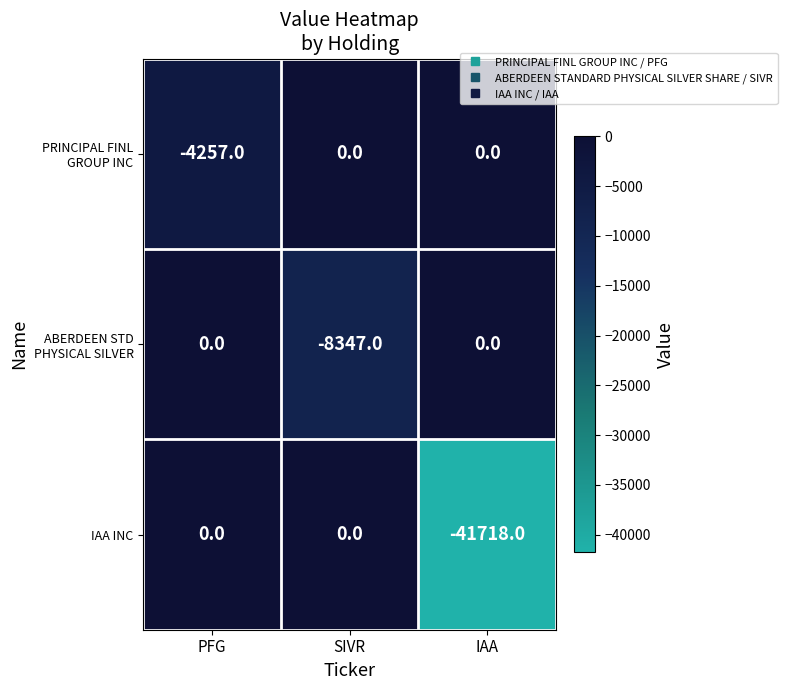

What is the total value across all series at IAA?

-41718